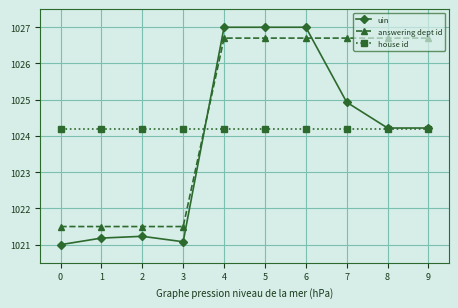

Rank the series by their maximum value, from highest to lowest.

uin, answering dept id, house id